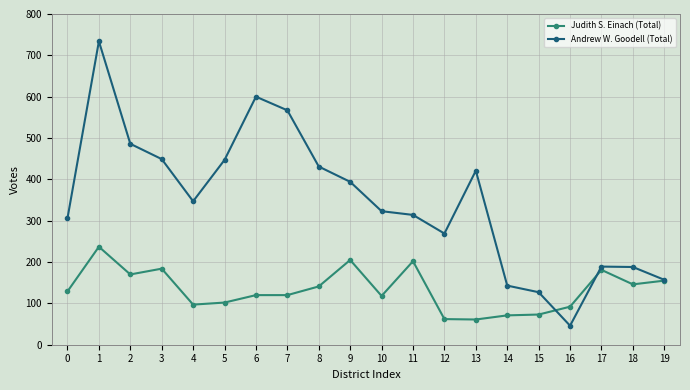

What are all the series names shown in the legend?

Judith S. Einach (Total), Andrew W. Goodell (Total)